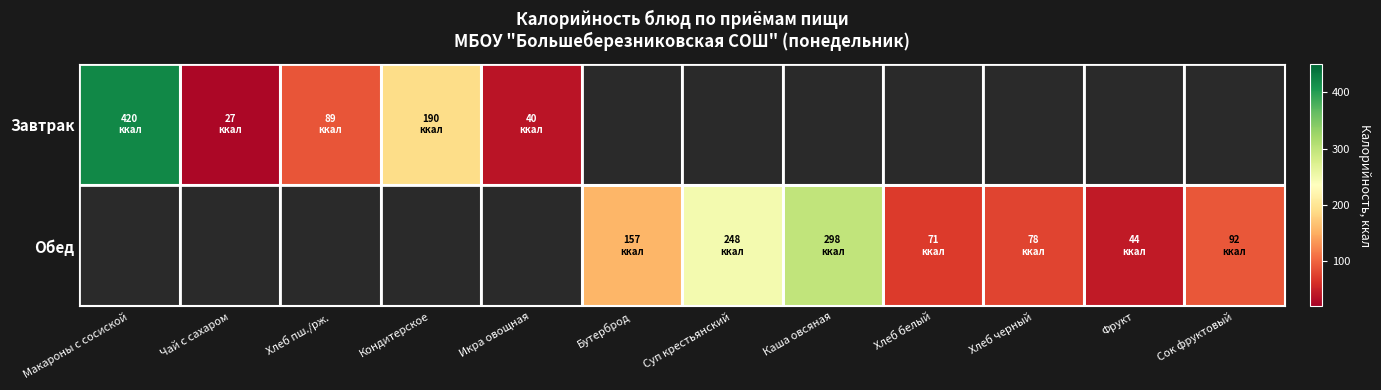

Which series has the largest range (max minus min)?

Завтрак